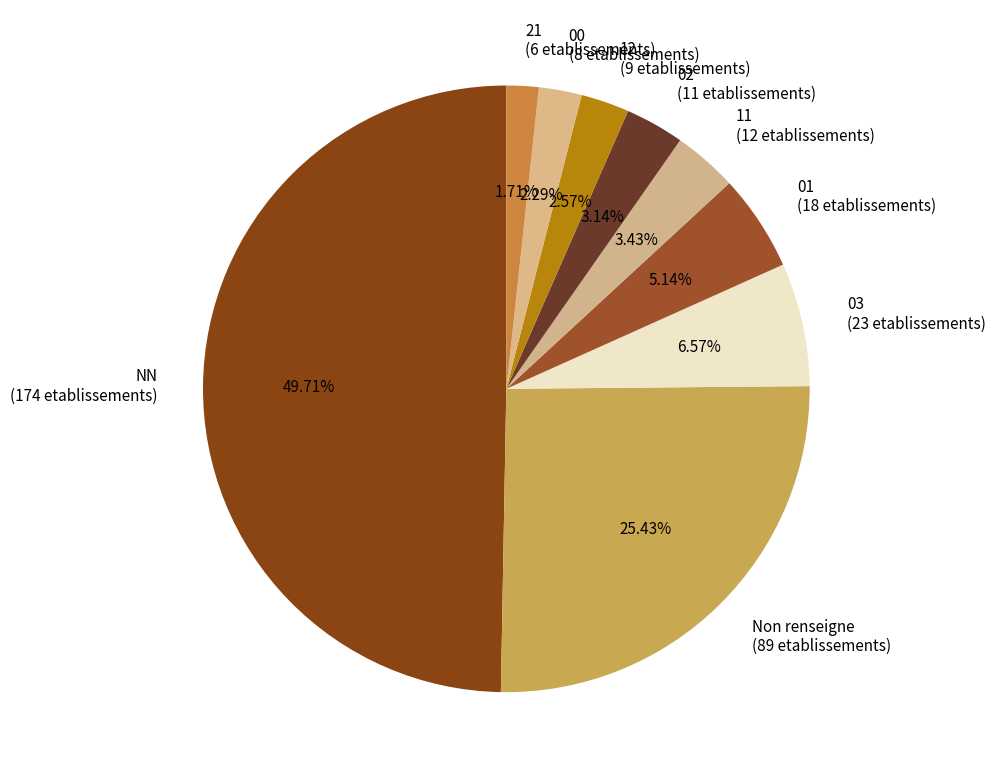

Approximately how many times larger is the value at 11 (12 etablissements) compared to 12 (9 etablissements)?

1.3